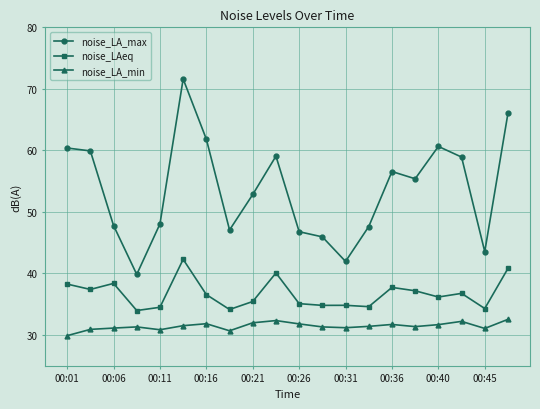

What is the highest value of the noise_LAeq series?

42.3